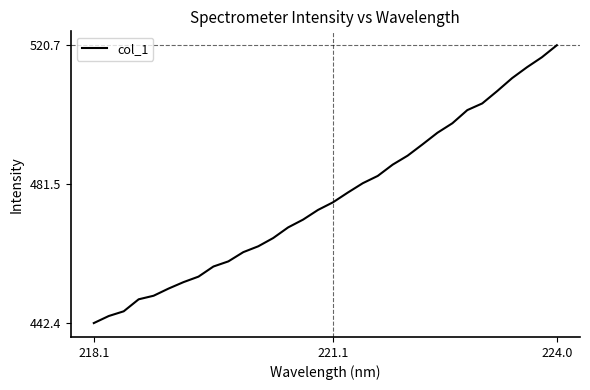

What is the smallest value displayed?

442.4